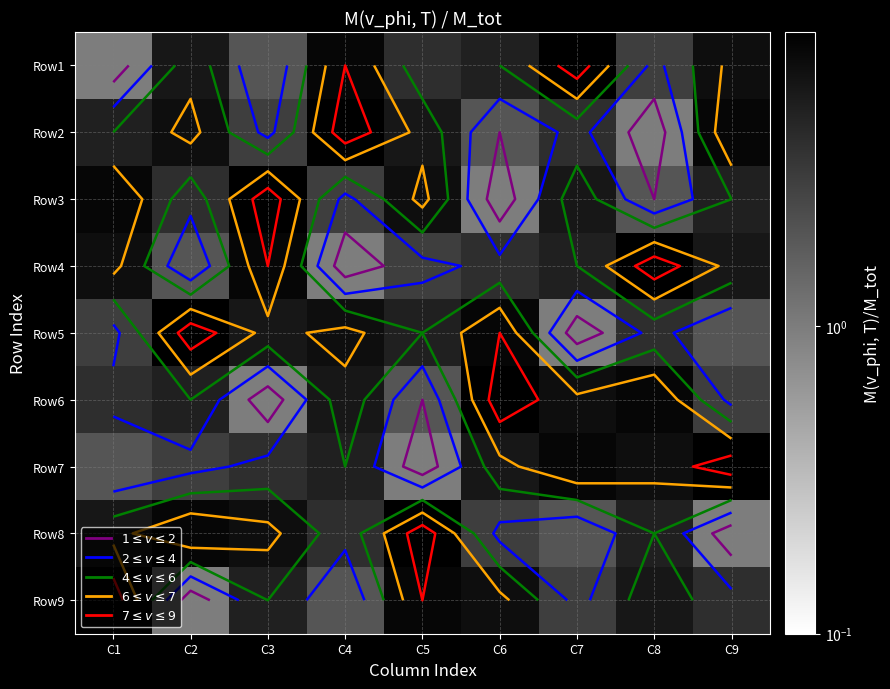

The value of Row4 at C3 is 8. True or false?

True